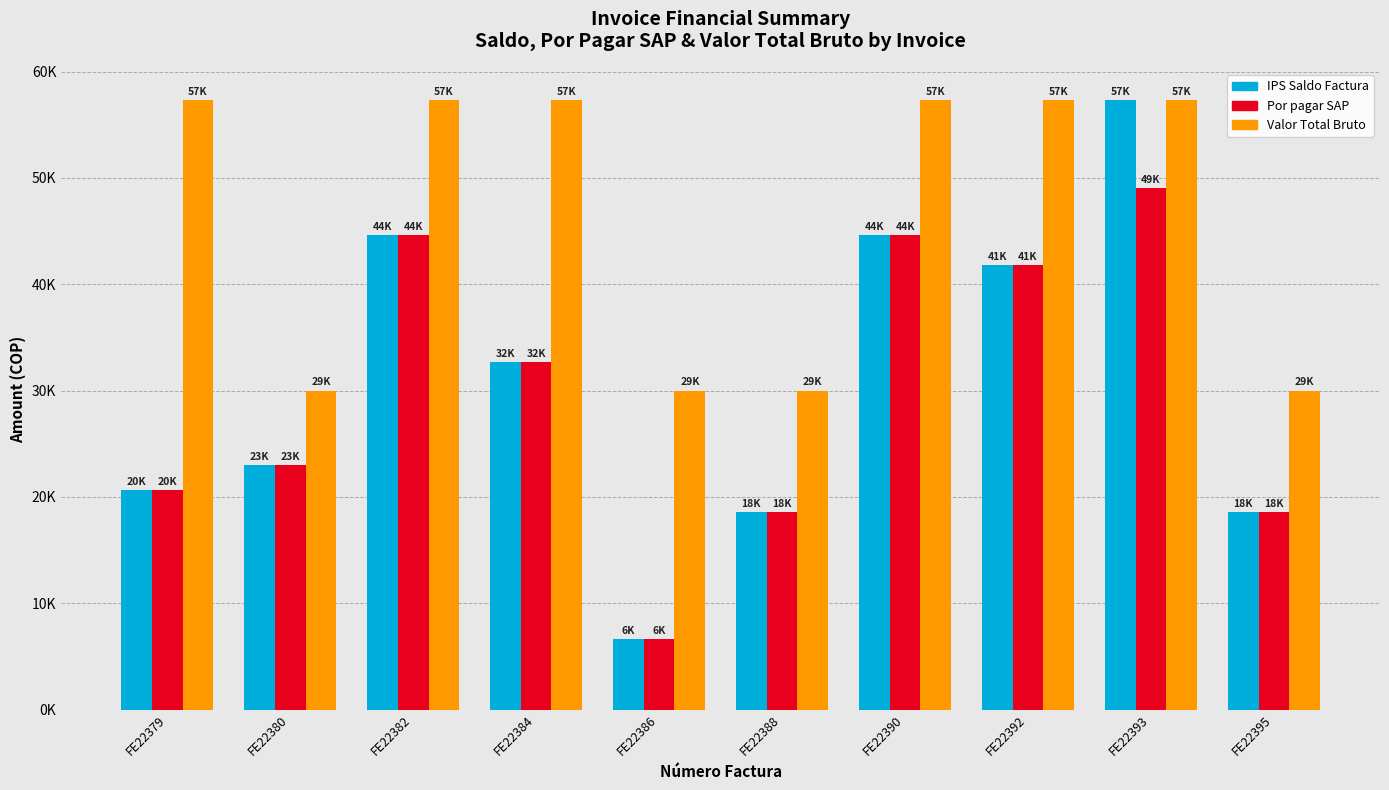

Are the bars horizontal?

No